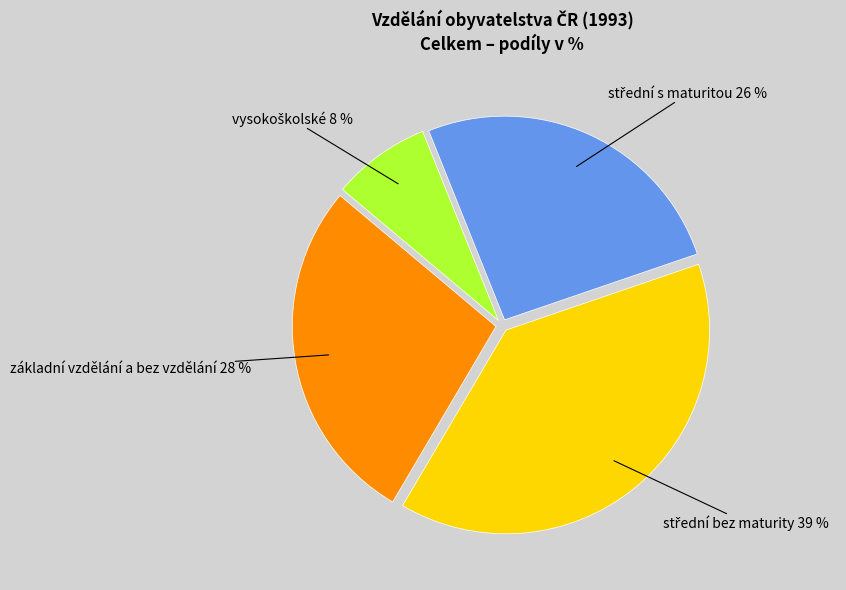

Is it true that základní vzdělání a bez vzdělání is 16% of the pie?

False